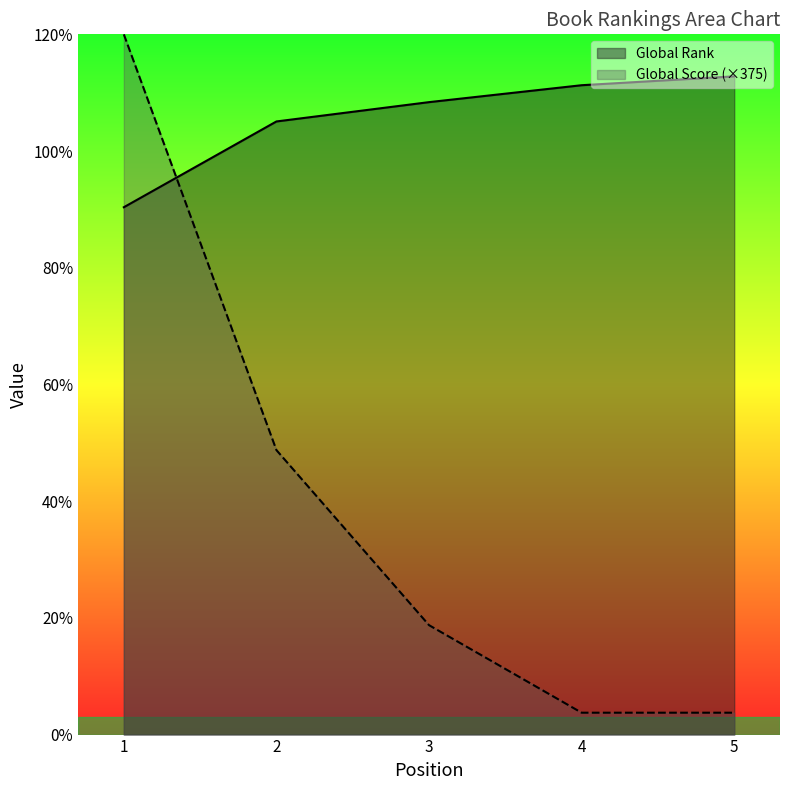

What is the value of the Global Score point at the 2nd from the left?

4875